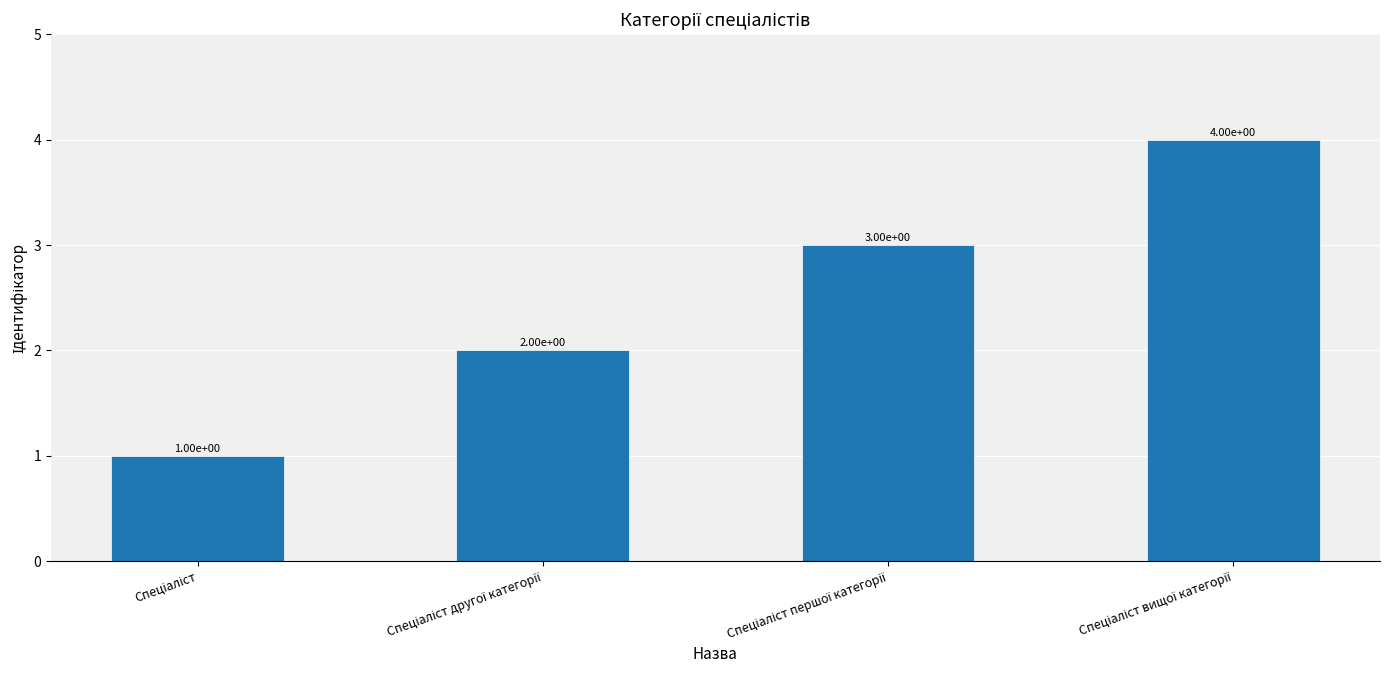

What is the greatest value displayed?

4